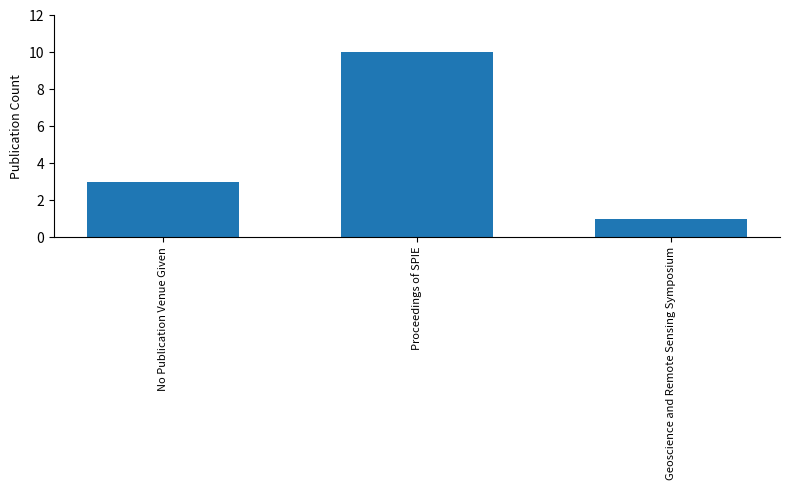

What value does the data have at No Publication Venue Given?

3